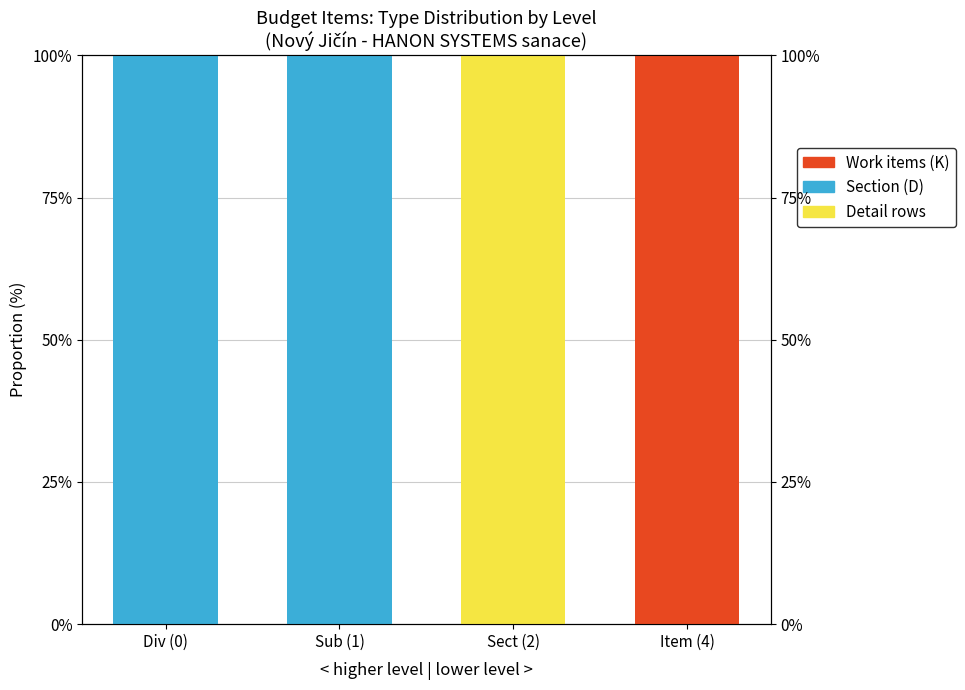

Reading left to right, transcribe all the data shown in this chart.

Detail rows: 0	0	100	0
Section (D): 100	100	0	0
Work items (K): 0	0	0	100